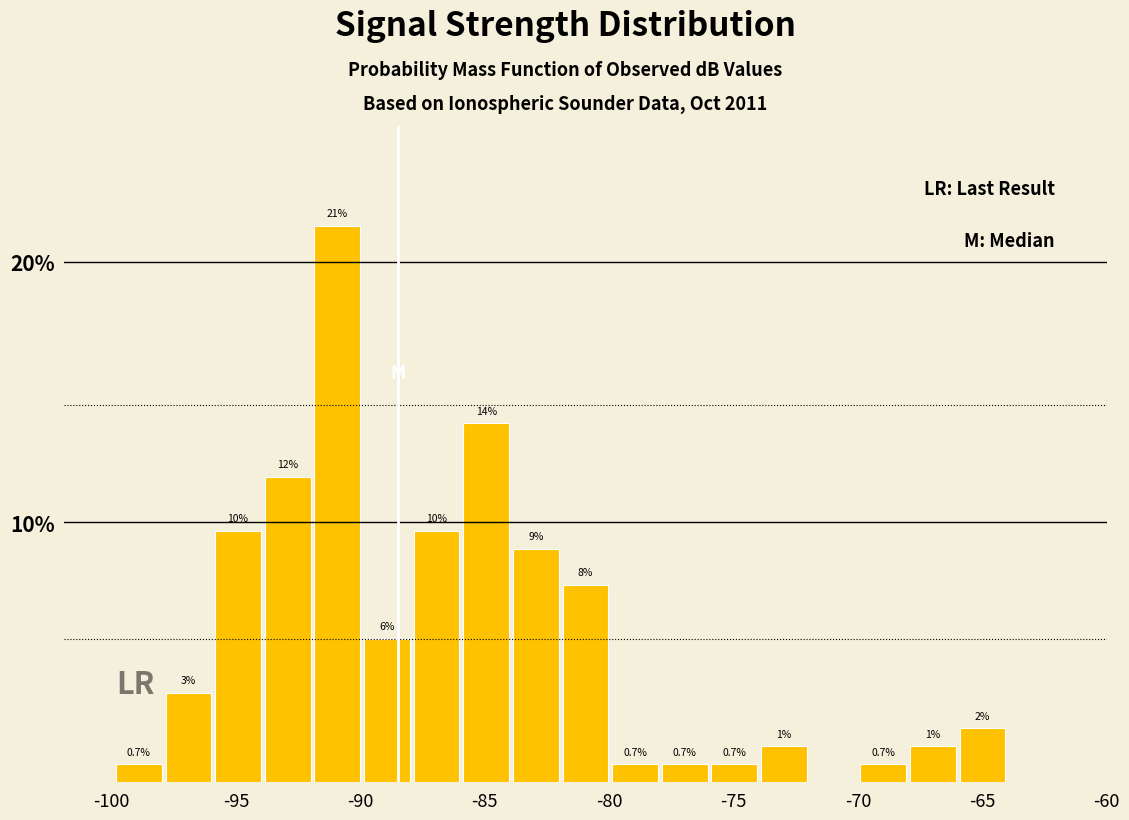

Read against the x-axis, roughly where is the centre of the tallest bar?

-91.0